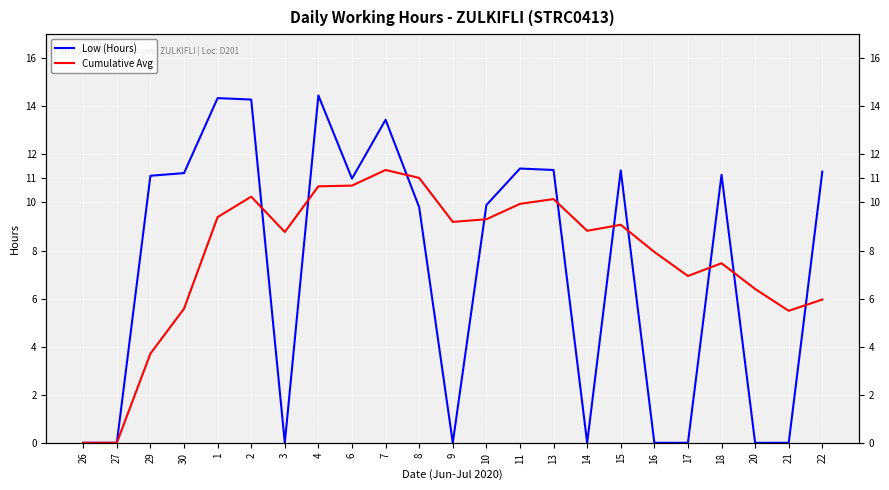

What is the maximum value for Cumulative Avg?

11.3